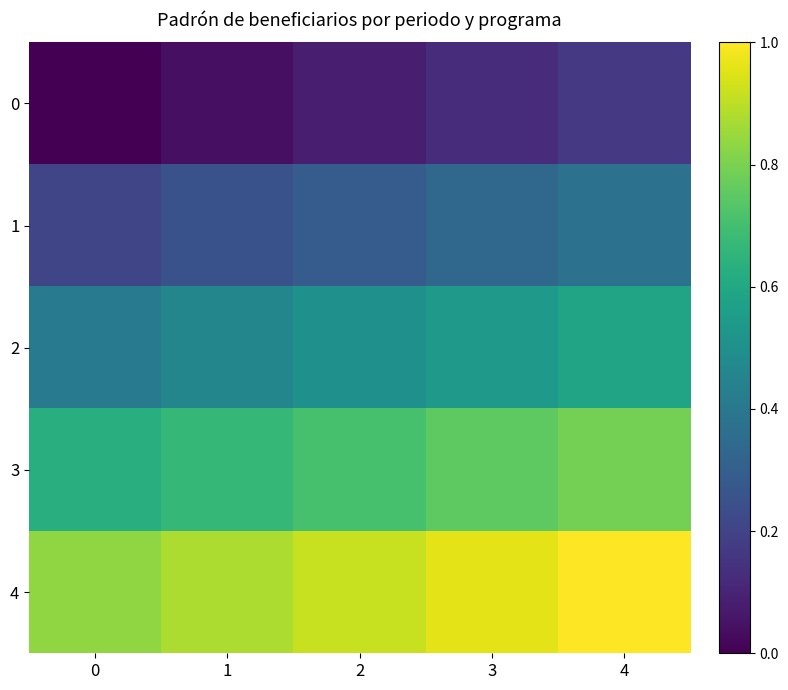

Reading right to left, transcribe all the data shown in this chart.

0: 4=0.2	3=0.1	2=0.1	1=0.0	0=0.0
1: 4=0.4	3=0.3	2=0.3	1=0.2	0=0.2
2: 4=0.6	3=0.5	2=0.5	1=0.5	0=0.4
3: 4=0.8	3=0.8	2=0.7	1=0.7	0=0.6
4: 4=1.0	3=1.0	2=0.9	1=0.9	0=0.8